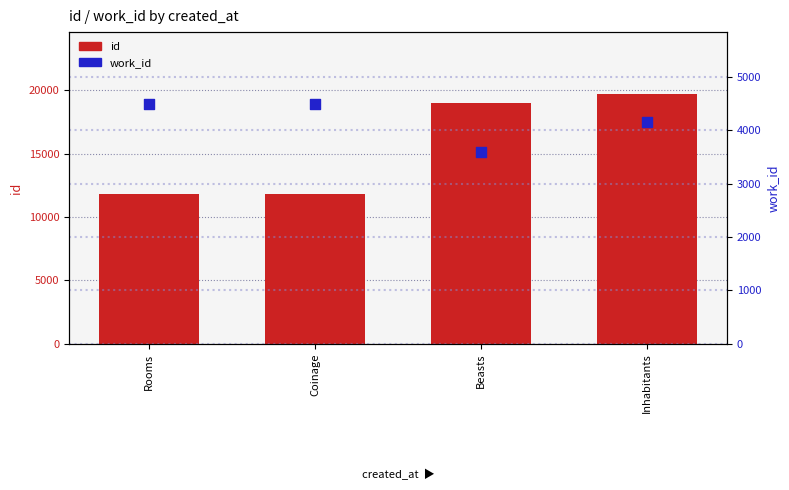

What is the total value across all series at Rooms?

16297